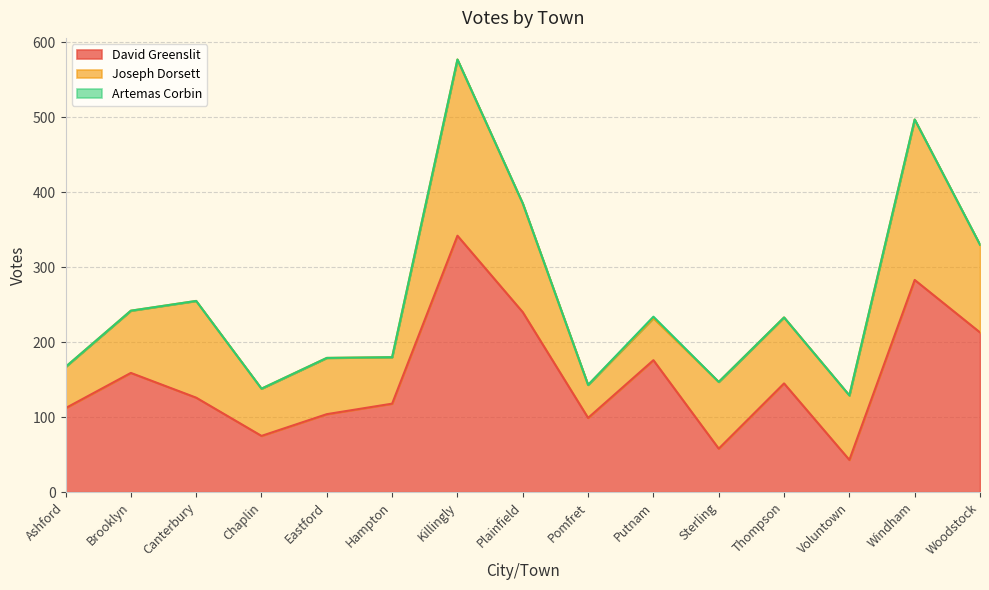

How many series are shown in this chart?

3